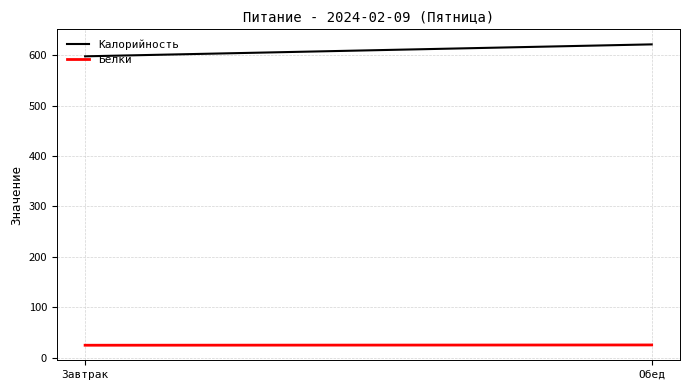

Where does the Калорийность series first go above 621?

Обед